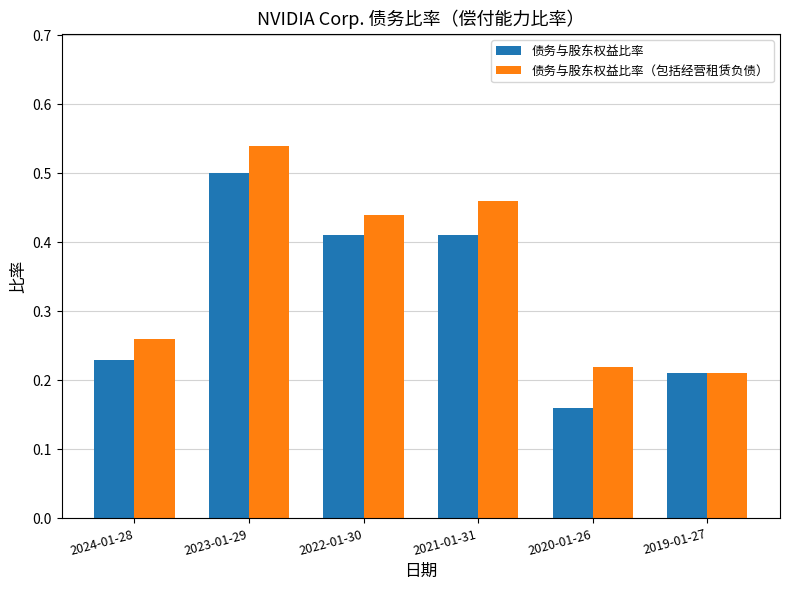

What is the sum of all 债务与股东权益比率（包括经营租赁负债） values?

2.1